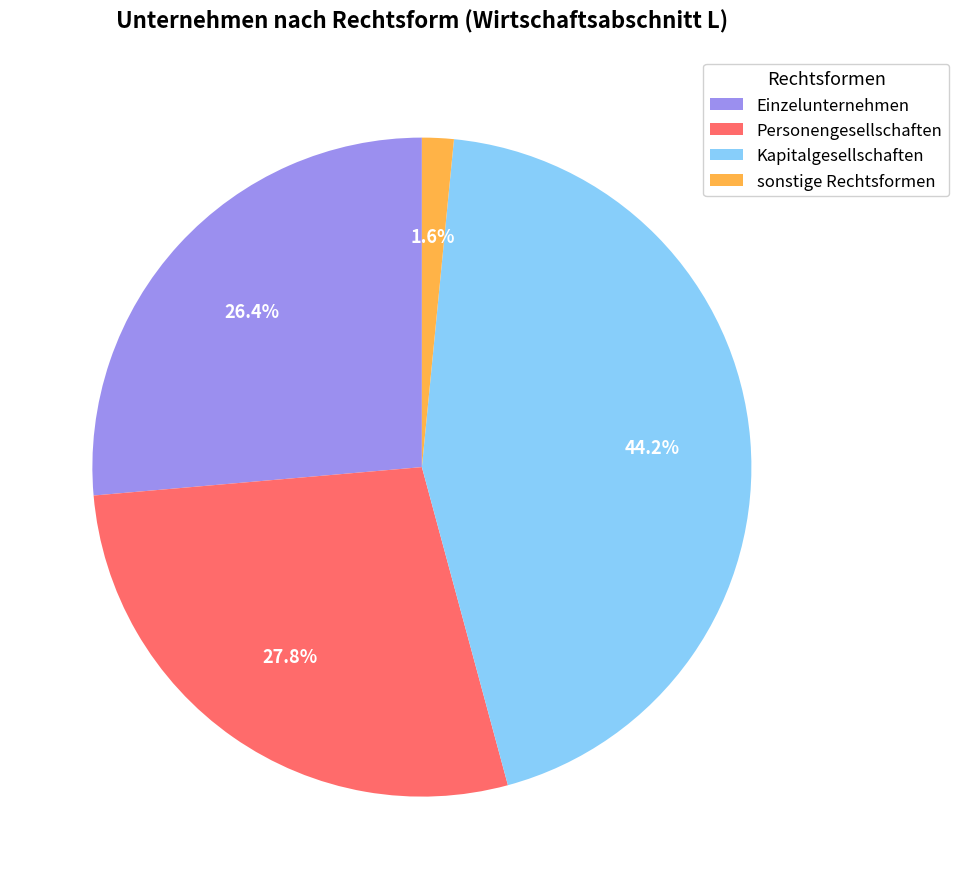

To the nearest percent, what is the average slice percentage?

25%